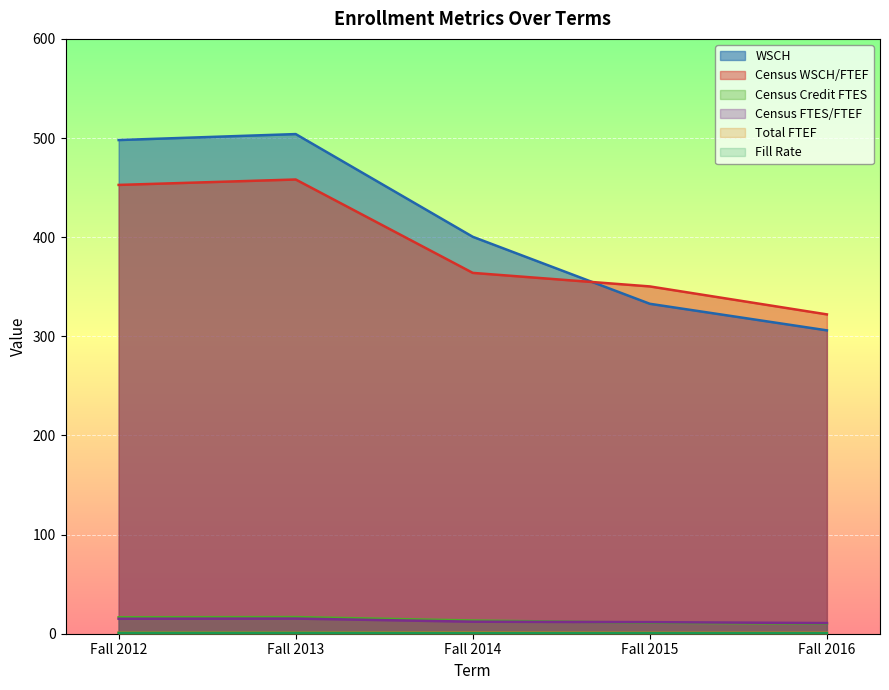

What is the average value of the Total FTEF series?

1.0